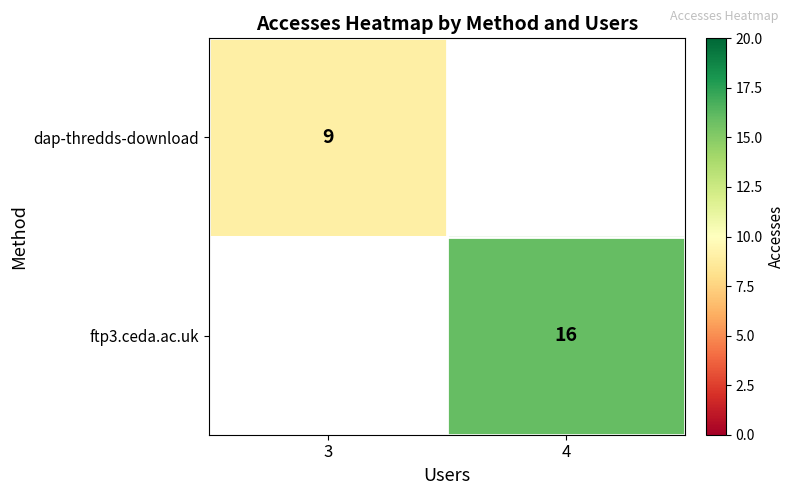

The dap-thredds-download series shows 9 at 3. True or false?

True